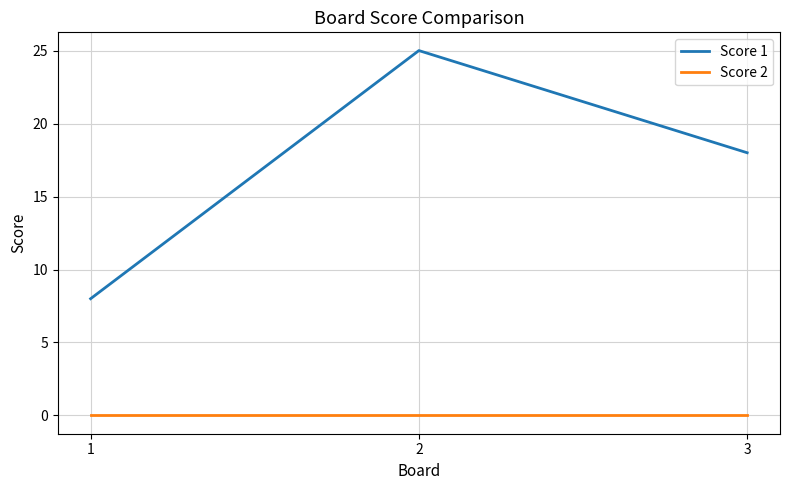

True or false: Score 2 has a value of 0 at 3.

True